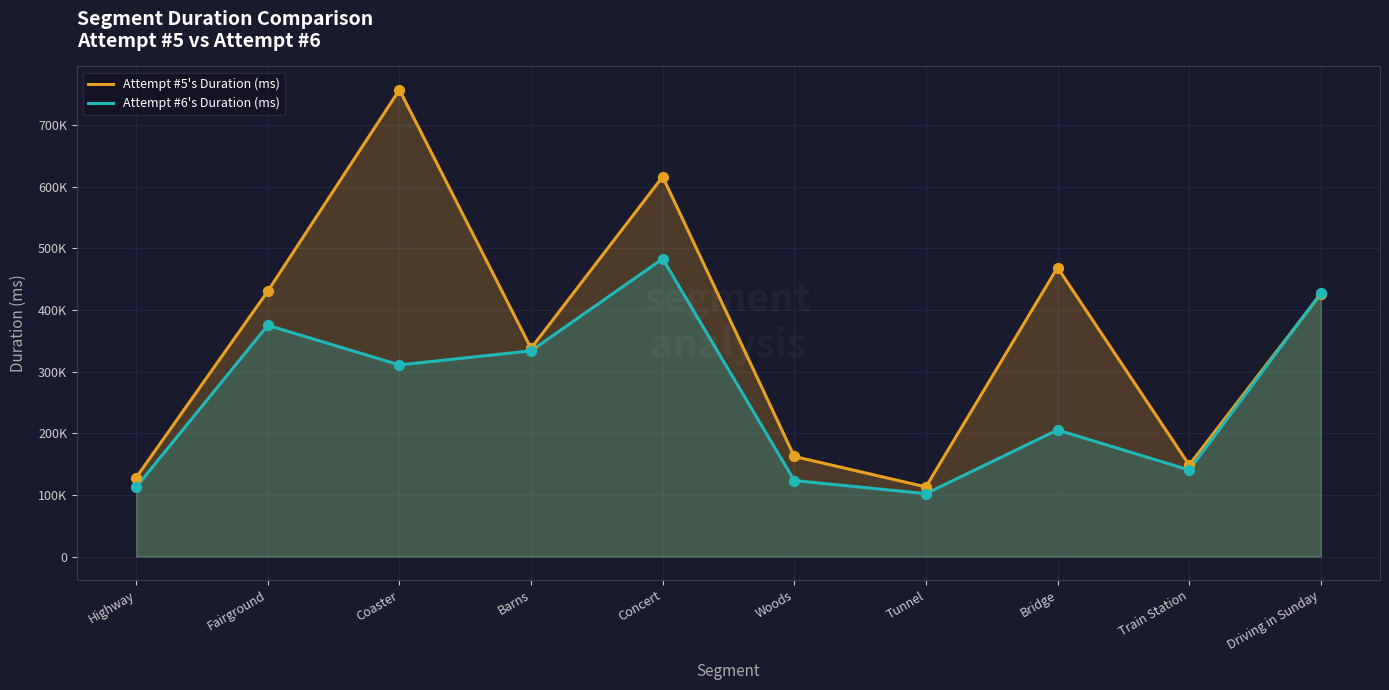

Which series has the largest Y range (max minus min)?

Attempt #5's Duration (ms)